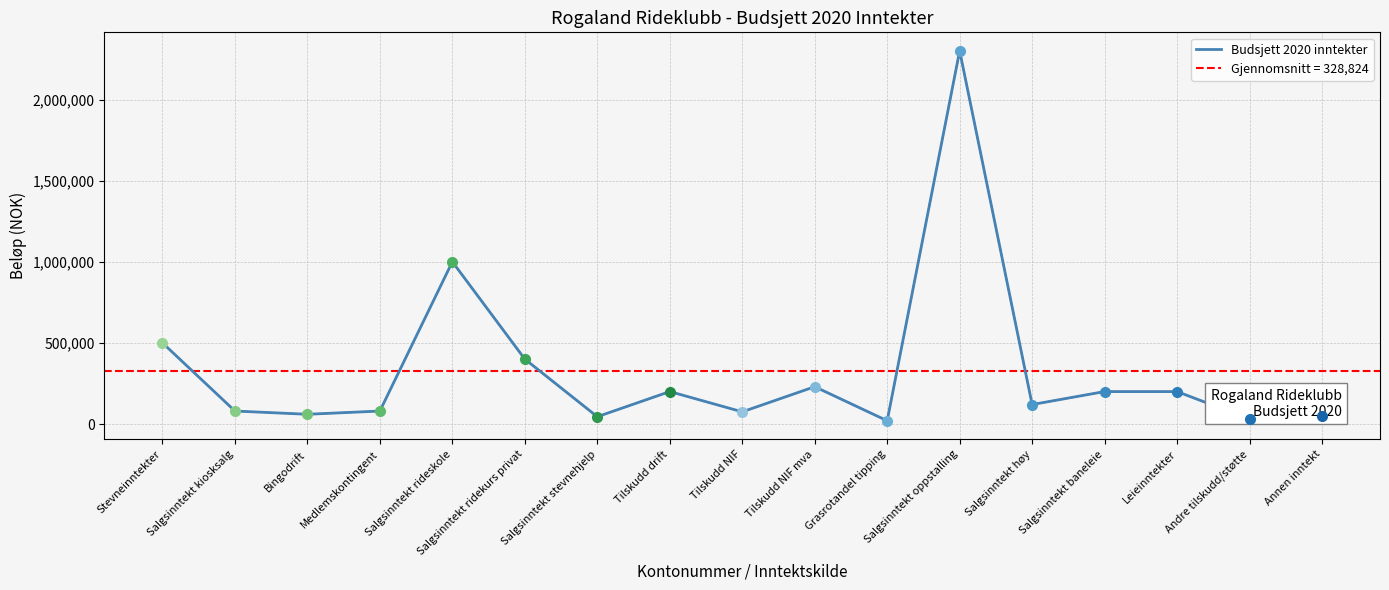

Reading right to left, what are all the values shown in this chart?

Annen inntekt=50000	Andre tilskudd/støtte=30000	Leieinntekter=200000	Salgsinntekt baneleie=200000	Salgsinntekt høy=120000	Salgsinntekt oppstalling=2300000	Grasrotandel tipping=20000	Tilskudd NIF mva=230000	Tilskudd NIF=75000	Tilskudd drift=200000	Salgsinntekt stevnehjelp=45000	Salgsinntekt ridekurs privat=400000	Salgsinntekt rideskole=1000000	Medlemskontingent=80000	Bingodrift=60000	Salgsinntekt kiosksalg=80000	Stevneinntekter=500000